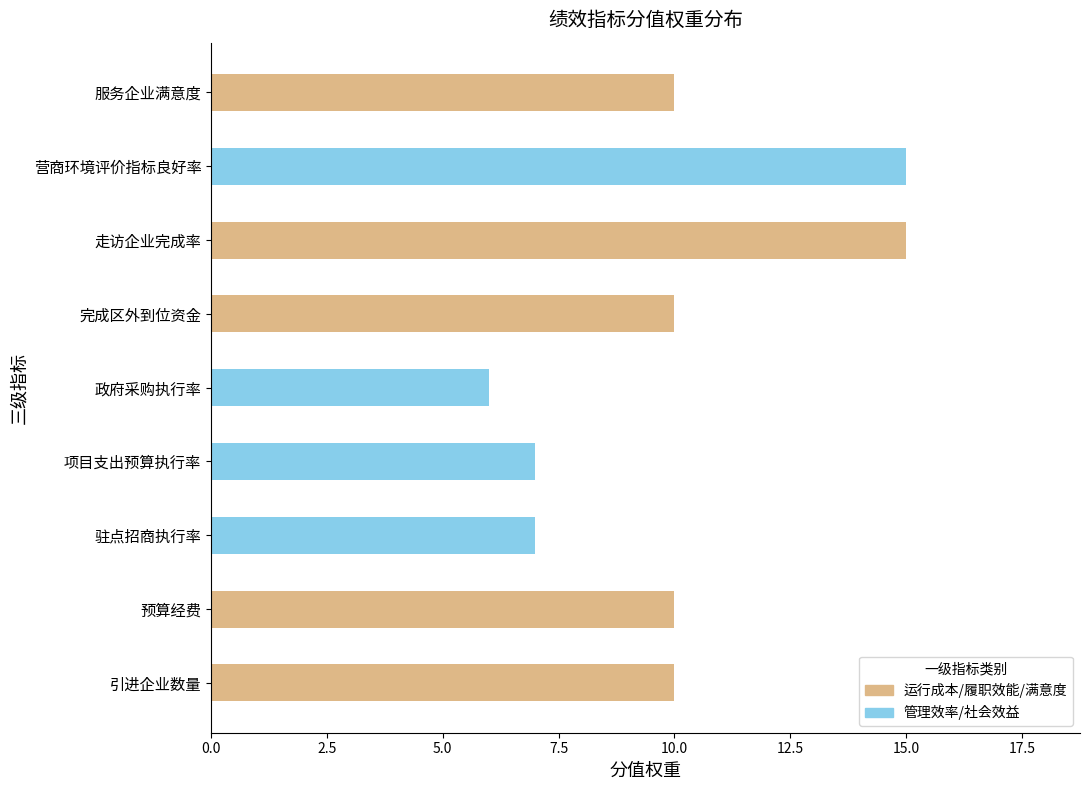

How many bars are there in total?

9